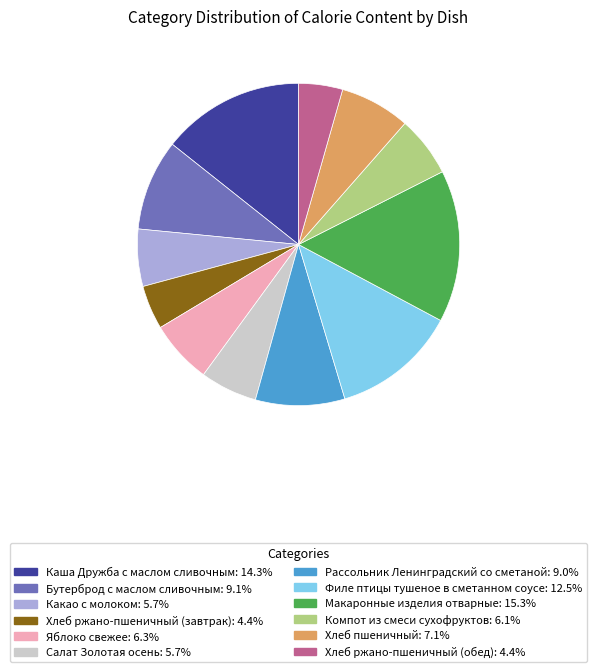

What is the ratio of the value at Компот из смеси сухофруктов to the value at Бутерброд с маслом сливочным?

0.7